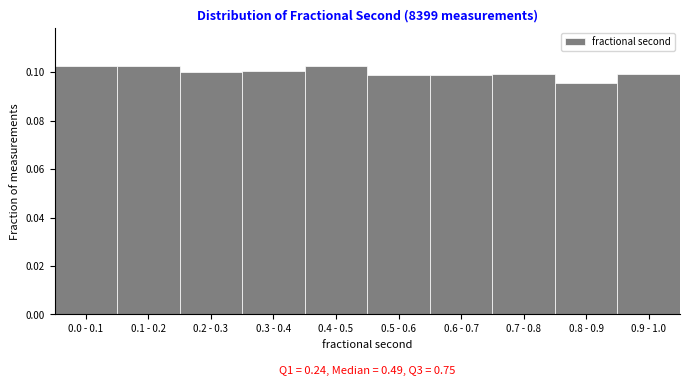

How many values are between 0 and 1?

10